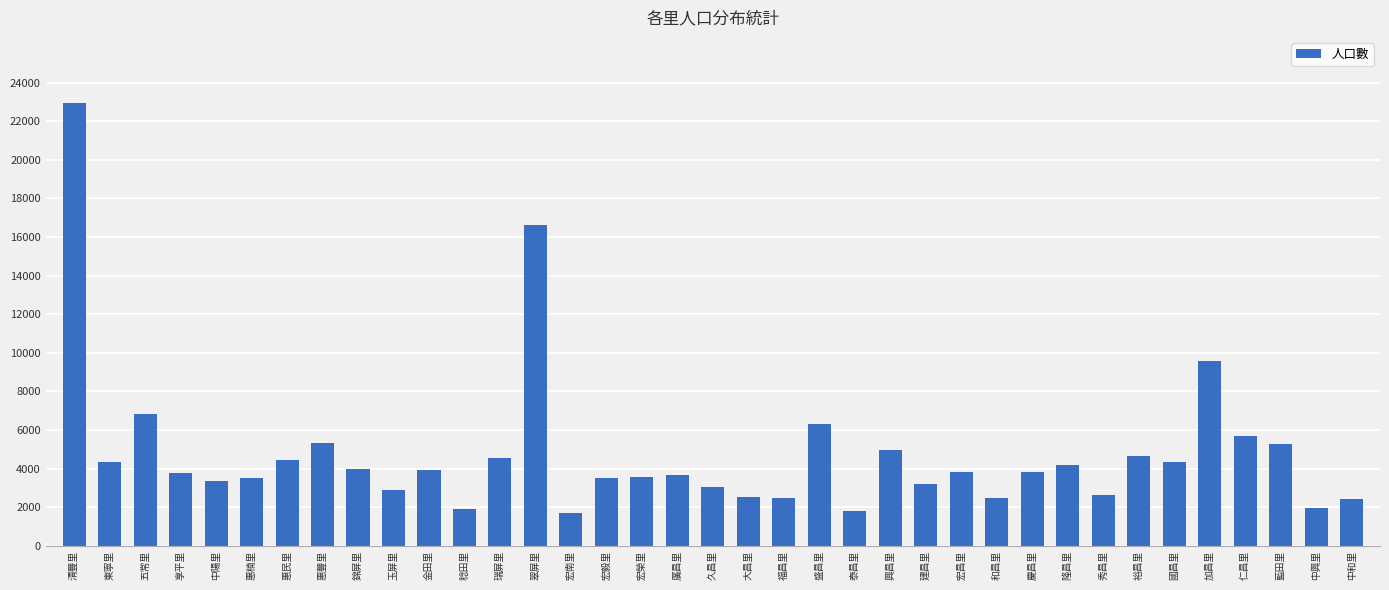

What is the difference between the maximum and minimum values?

21213